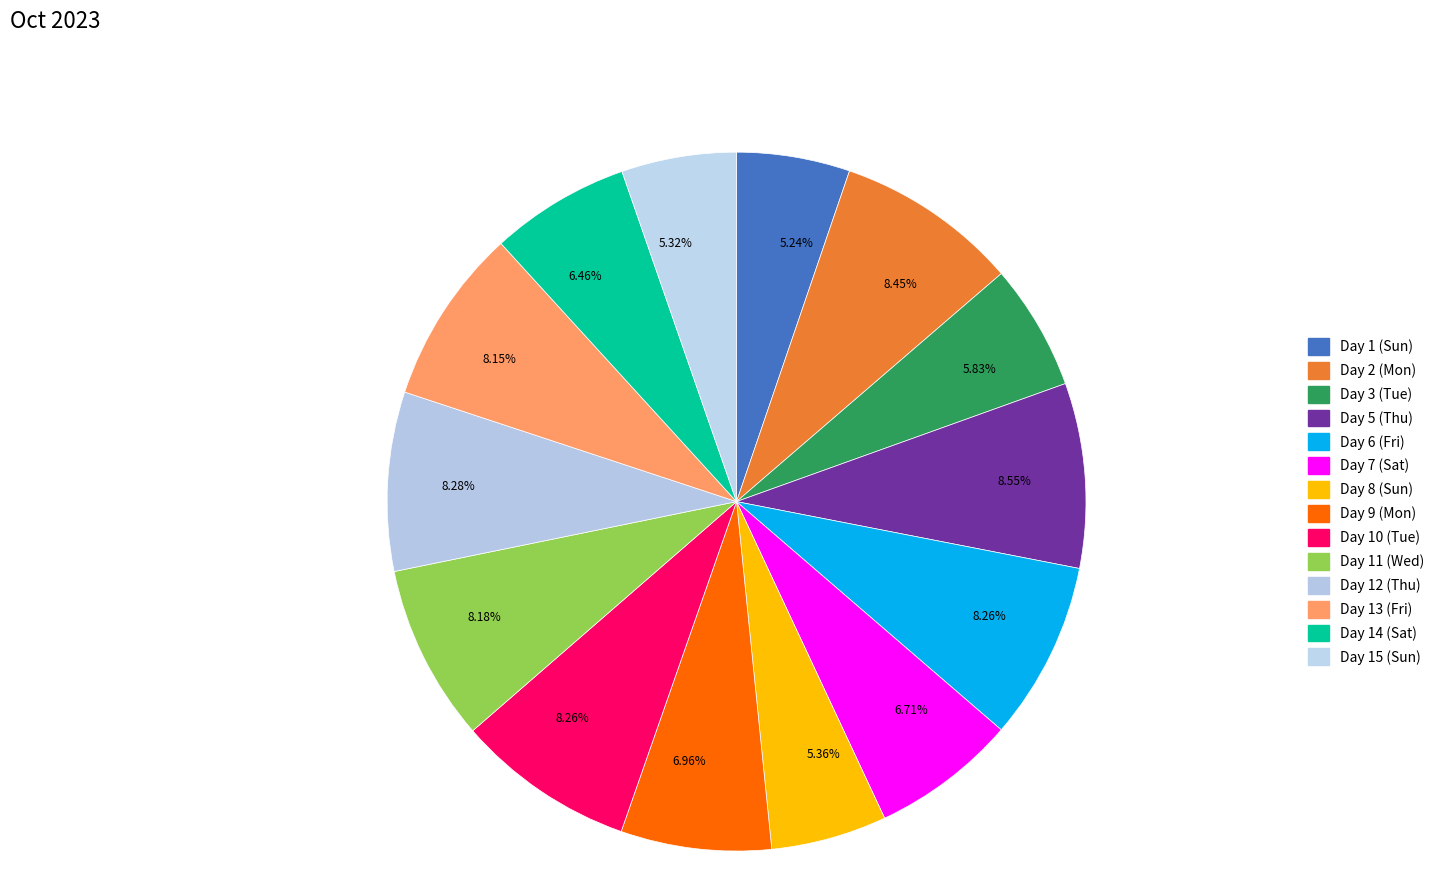

How many segments does this pie chart have?

14